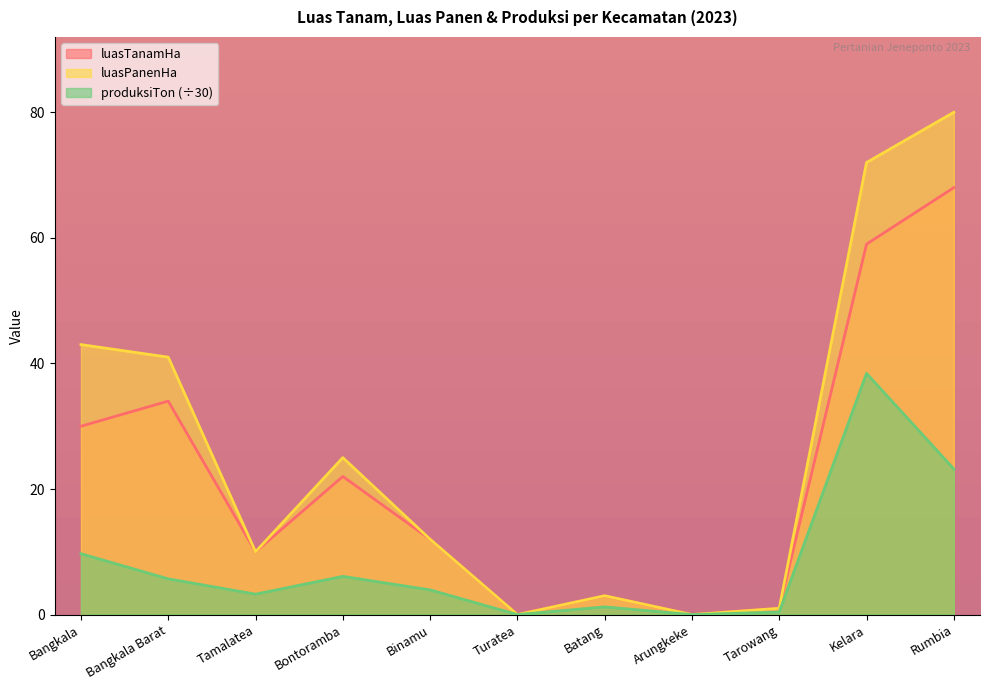

Which has a higher value, Binamu or Tarowang?

Binamu